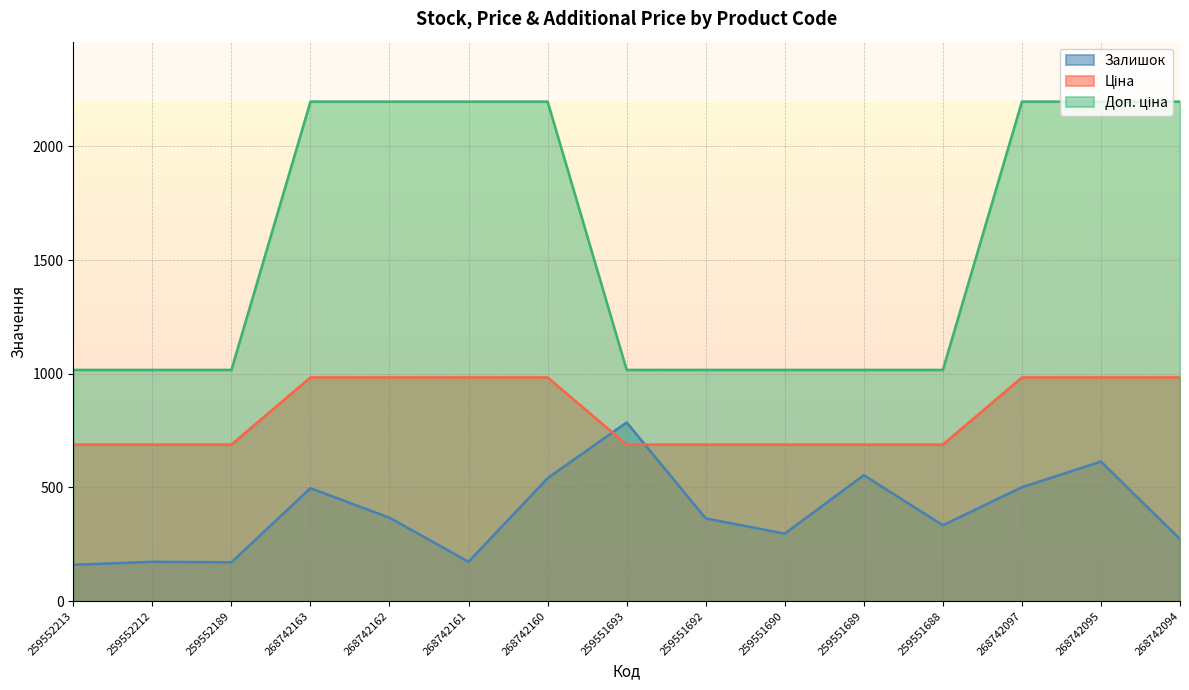

In Залишок, how many points are higher than both neighbors (excluding endpoints)?

5